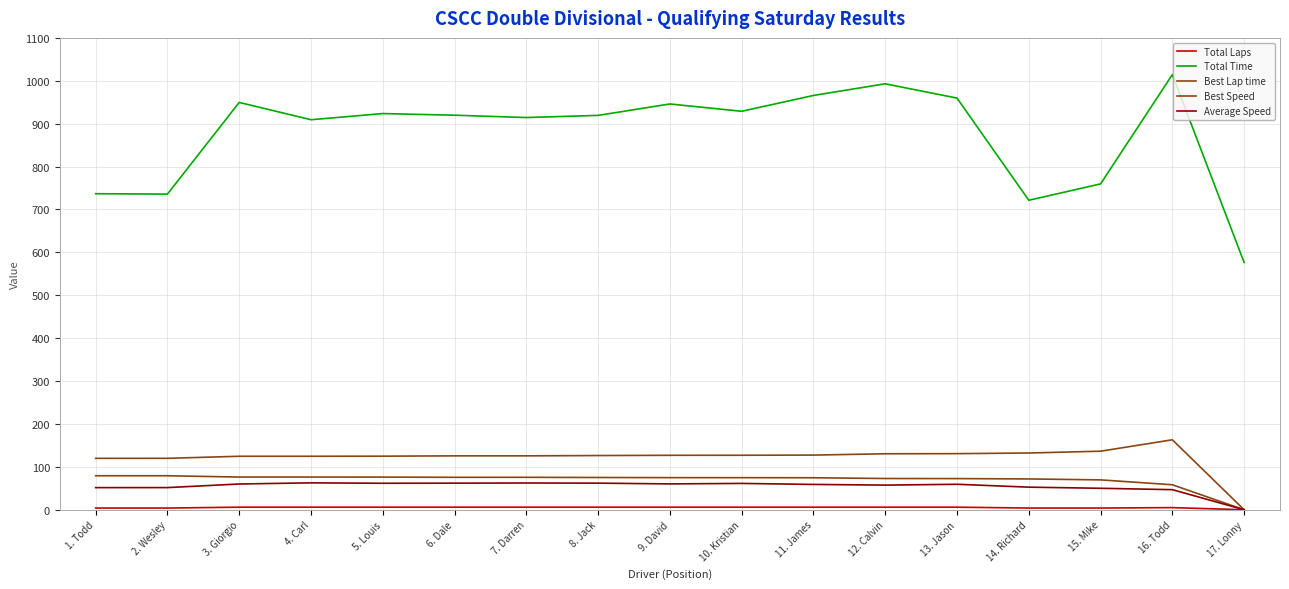

Does the chart have visible grid lines?

Yes